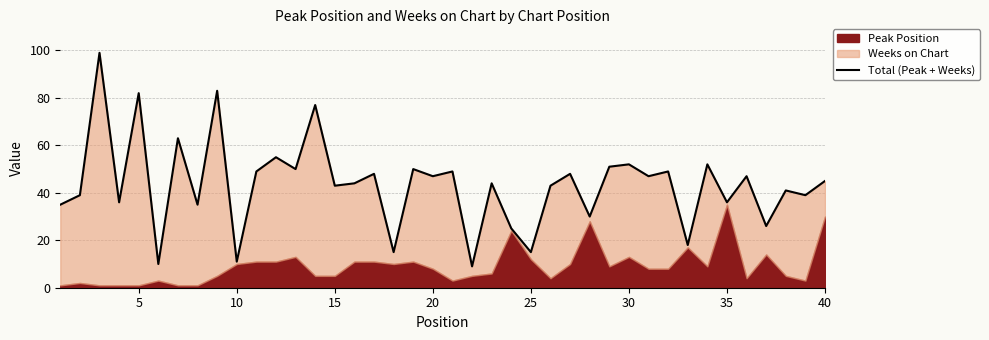

Reading left to right, transcribe all the data shown in this chart.

35	39	99	36	82	10	63	35	83	11	49	55	50	77	43	44	48	15	50	47	49	9	44	25	15	43	48	30	51	52	47	49	18	52	36	47	26	41	39	45